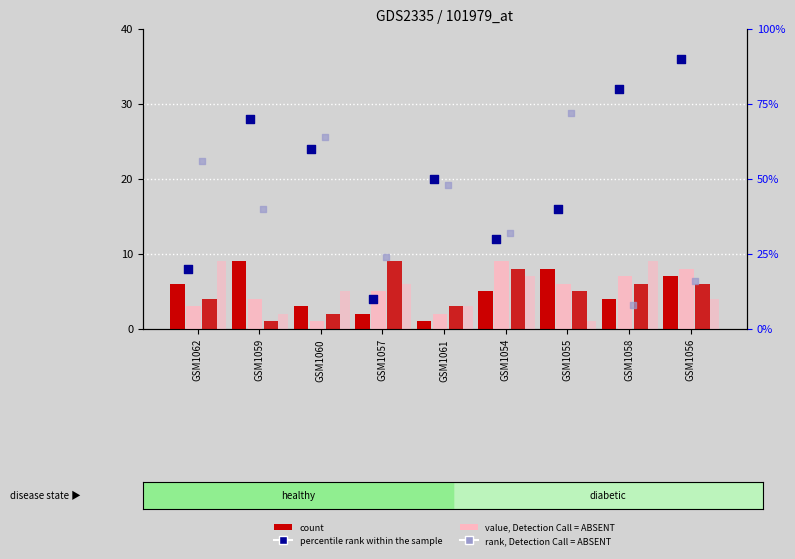

Which series has the largest total across all categories?

percentile rank within the sample